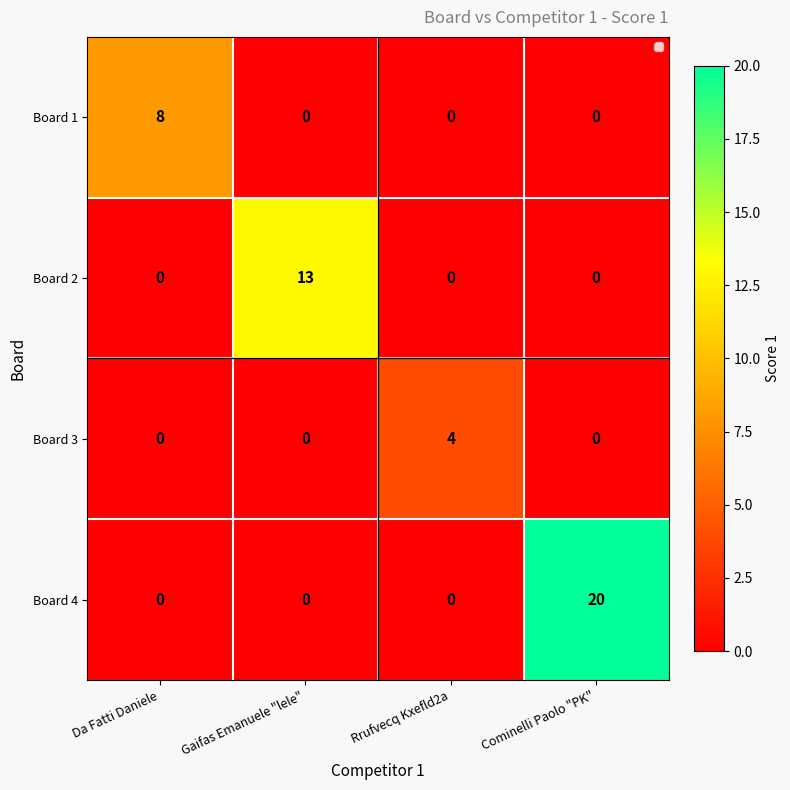

At which category is the sum across all series the highest?

Cominelli Paolo "PK"